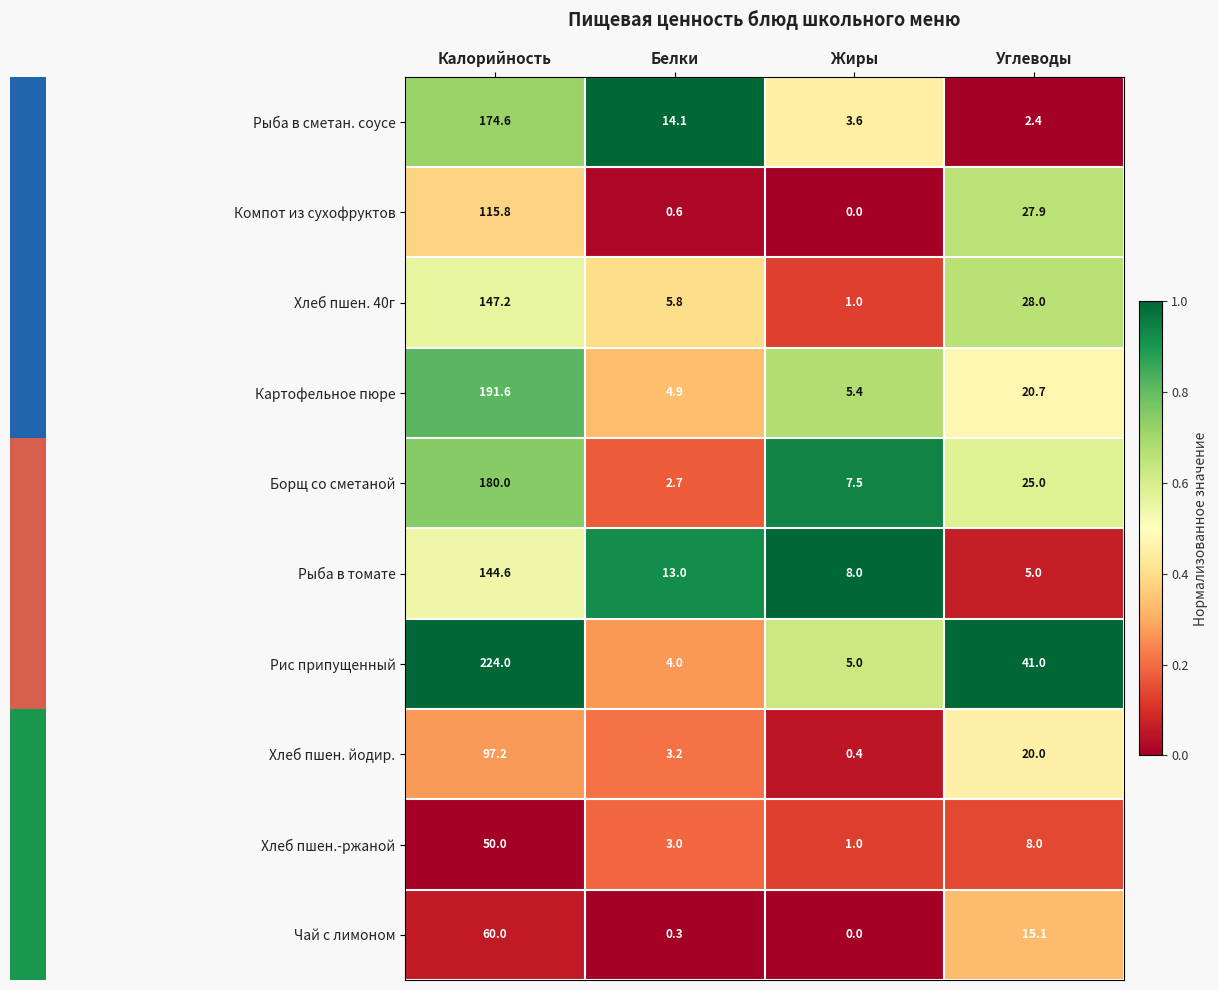

Which series has the largest range (max minus min)?

Рис припущенный